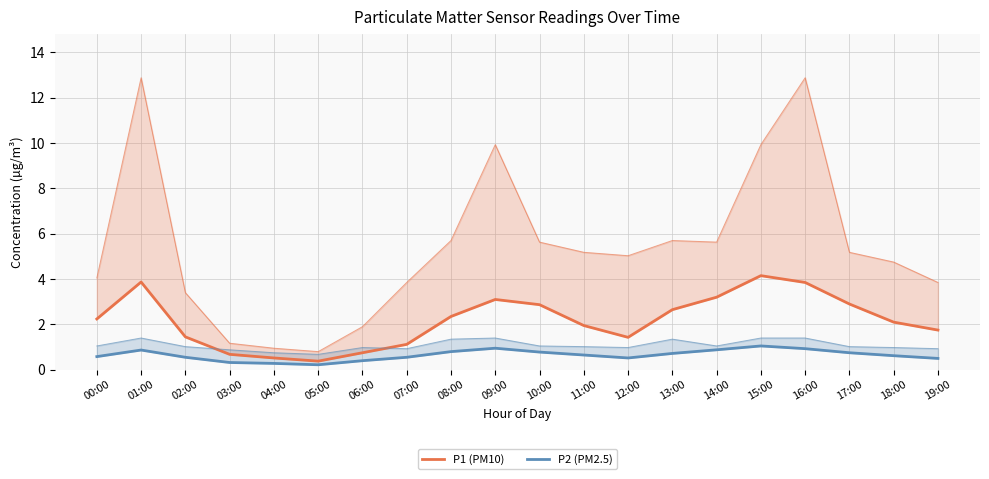

What is the value of the P1 (PM10) point at the 12th from the left?

1.9